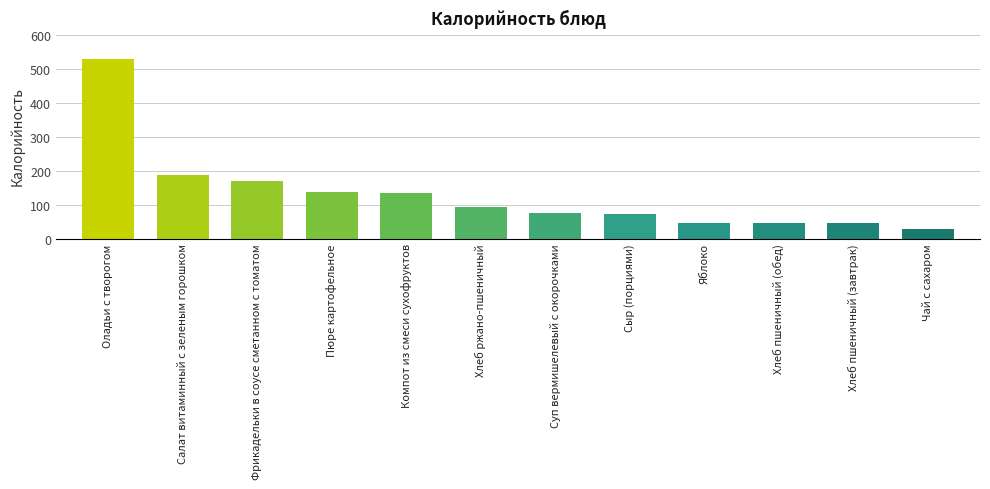

The chart shows a value of 72.8 at Сыр (порциями). True or false?

True